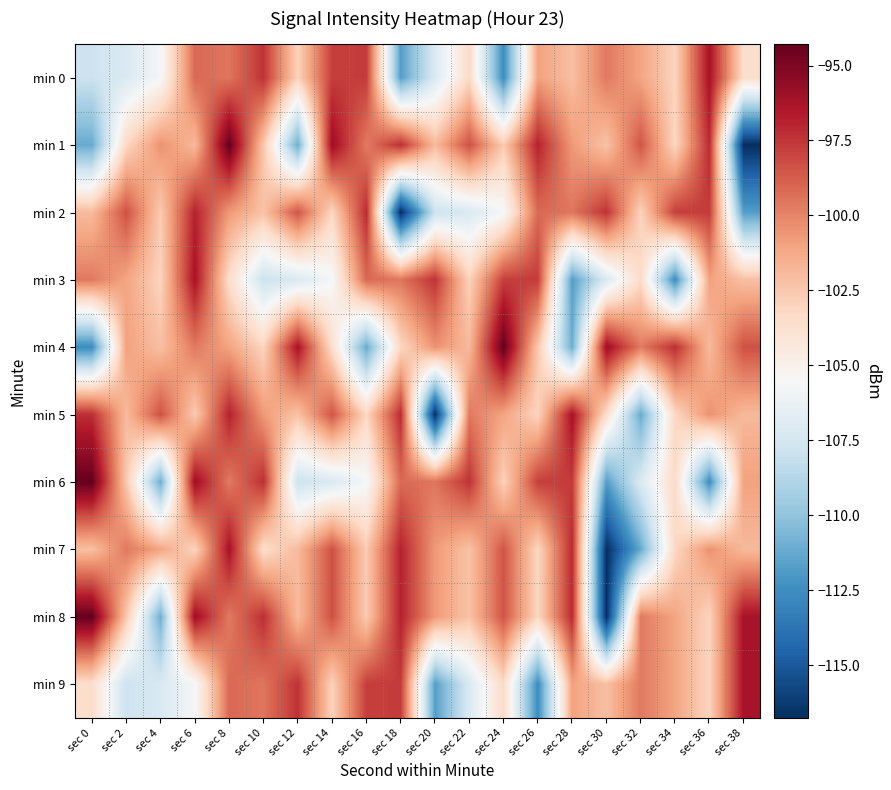

Reading left to right, extract all data points from this chart.

min 0: sec 0=-107.9	sec 2=-107.2	sec 4=-105.7	sec 6=-99.1	sec 8=-99.5	sec 10=-97.4	sec 12=-102.9	sec 14=-97.8	sec 16=-97.7	sec 18=-111.7	sec 20=-107.2	sec 22=-103.4	sec 24=-112.6	sec 26=-101.0	sec 28=-102.1	sec 30=-99.6	sec 32=-101.1	sec 34=-103.0	sec 36=-96.2	sec 38=-103.6
min 1: sec 0=-111.2	sec 2=-103.2	sec 4=-100.4	sec 6=-101.9	sec 8=-94.3	sec 10=-102.5	sec 12=-111.1	sec 14=-95.9	sec 16=-99.7	sec 18=-97.3	sec 20=-101.9	sec 22=-98.3	sec 24=-102.6	sec 26=-96.8	sec 28=-100.7	sec 30=-102.3	sec 32=-98.5	sec 34=-103.2	sec 36=-97.1	sec 38=-116.8
min 2: sec 0=-101.9	sec 2=-98.3	sec 4=-102.6	sec 6=-96.8	sec 8=-100.7	sec 10=-102.3	sec 12=-98.5	sec 14=-103.2	sec 16=-97.1	sec 18=-116.8	sec 20=-107.9	sec 22=-107.2	sec 24=-105.7	sec 26=-99.1	sec 28=-99.5	sec 30=-97.4	sec 32=-102.9	sec 34=-97.8	sec 36=-97.7	sec 38=-111.7
min 3: sec 0=-99.6	sec 2=-101.1	sec 4=-103.0	sec 6=-96.2	sec 8=-103.6	sec 10=-107.9	sec 12=-107.2	sec 14=-105.7	sec 16=-99.1	sec 18=-99.5	sec 20=-97.4	sec 22=-102.9	sec 24=-97.8	sec 26=-97.7	sec 28=-111.7	sec 30=-107.2	sec 32=-103.4	sec 34=-112.6	sec 36=-101.0	sec 38=-102.1
min 4: sec 0=-112.6	sec 2=-101.0	sec 4=-102.1	sec 6=-99.6	sec 8=-101.1	sec 10=-103.0	sec 12=-96.2	sec 14=-103.6	sec 16=-111.2	sec 18=-103.2	sec 20=-100.4	sec 22=-101.9	sec 24=-94.3	sec 26=-102.5	sec 28=-111.1	sec 30=-95.9	sec 32=-99.7	sec 34=-97.3	sec 36=-101.9	sec 38=-98.3
min 5: sec 0=-97.3	sec 2=-101.9	sec 4=-98.3	sec 6=-102.6	sec 8=-96.8	sec 10=-100.7	sec 12=-102.3	sec 14=-98.5	sec 16=-103.2	sec 18=-97.1	sec 20=-116.8	sec 22=-99.6	sec 24=-101.1	sec 26=-103.0	sec 28=-96.2	sec 30=-103.6	sec 32=-111.2	sec 34=-103.2	sec 36=-100.4	sec 38=-101.9
min 6: sec 0=-94.3	sec 2=-102.5	sec 4=-111.1	sec 6=-95.9	sec 8=-99.7	sec 10=-97.3	sec 12=-107.9	sec 14=-107.2	sec 16=-105.7	sec 18=-99.1	sec 20=-99.5	sec 22=-97.4	sec 24=-102.9	sec 26=-97.8	sec 28=-97.7	sec 30=-111.7	sec 32=-107.2	sec 34=-103.4	sec 36=-112.6	sec 38=-101.0
min 7: sec 0=-102.1	sec 2=-99.6	sec 4=-101.1	sec 6=-103.0	sec 8=-96.2	sec 10=-103.6	sec 12=-101.9	sec 14=-98.3	sec 16=-102.6	sec 18=-96.8	sec 20=-100.7	sec 22=-102.3	sec 24=-98.5	sec 26=-103.2	sec 28=-97.1	sec 30=-116.8	sec 32=-111.2	sec 34=-103.2	sec 36=-100.4	sec 38=-101.9
min 8: sec 0=-94.3	sec 2=-102.5	sec 4=-111.1	sec 6=-95.9	sec 8=-99.7	sec 10=-97.3	sec 12=-101.9	sec 14=-98.3	sec 16=-102.6	sec 18=-96.8	sec 20=-100.7	sec 22=-102.3	sec 24=-98.5	sec 26=-103.2	sec 28=-97.1	sec 30=-116.8	sec 32=-99.6	sec 34=-101.1	sec 36=-103.0	sec 38=-96.2
min 9: sec 0=-103.6	sec 2=-107.9	sec 4=-107.2	sec 6=-105.7	sec 8=-99.1	sec 10=-99.5	sec 12=-97.4	sec 14=-102.9	sec 16=-97.8	sec 18=-97.7	sec 20=-111.7	sec 22=-107.2	sec 24=-103.4	sec 26=-112.6	sec 28=-101.0	sec 30=-102.1	sec 32=-99.6	sec 34=-101.1	sec 36=-103.0	sec 38=-96.2